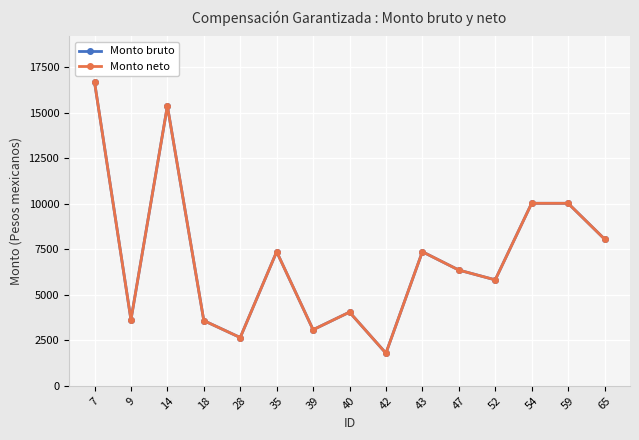

Reading right to left, transcribe all the data shown in this chart.

Monto bruto: 65=8058.8	59=10020.0	54=10020.0	52=5816.2	47=6355.5	43=7361.5	42=1790.0	40=4045.0	39=3078.8	35=7361.5	28=2649.6	18=3580.0	14=15366.0	9=3625.0	7=16680.0
Monto neto: 65=8058.8	59=10020.0	54=10020.0	52=5816.2	47=6355.5	43=7361.5	42=1790.0	40=4045.0	39=3078.8	35=7361.5	28=2649.6	18=3580.0	14=15366.0	9=3625.0	7=16680.0